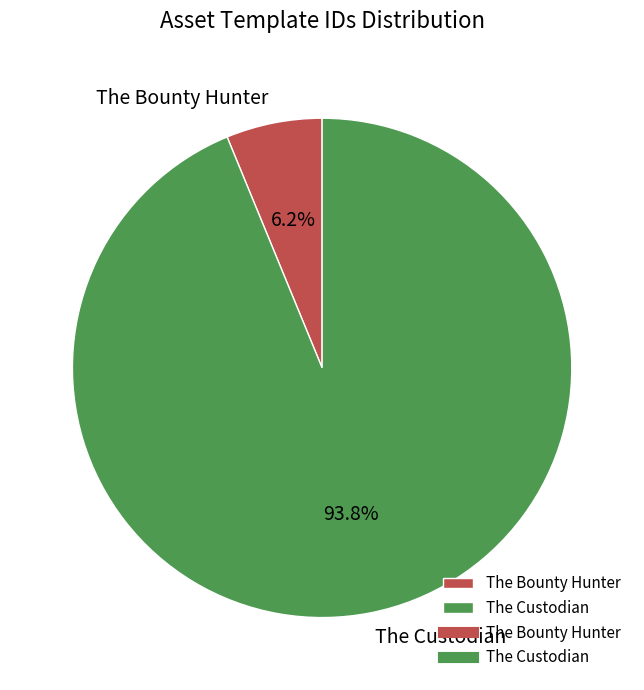

Do The Custodian and The Bounty Hunter together represent more than half of the pie?

Yes